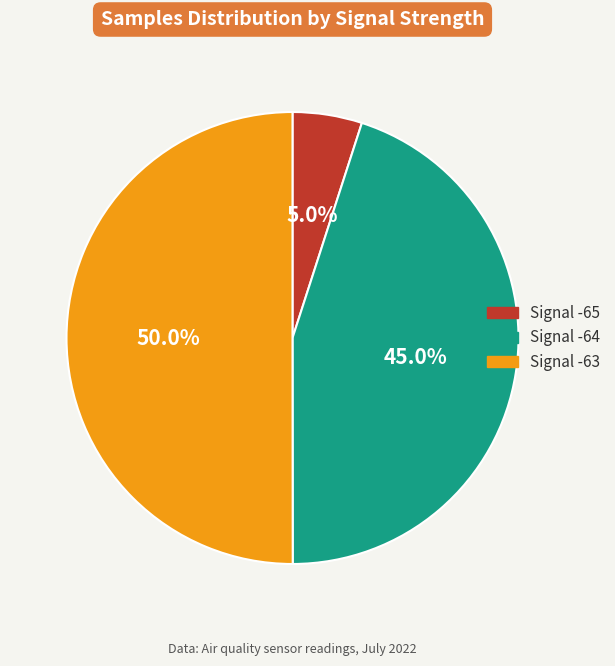

Count the number of slices in the pie.

3